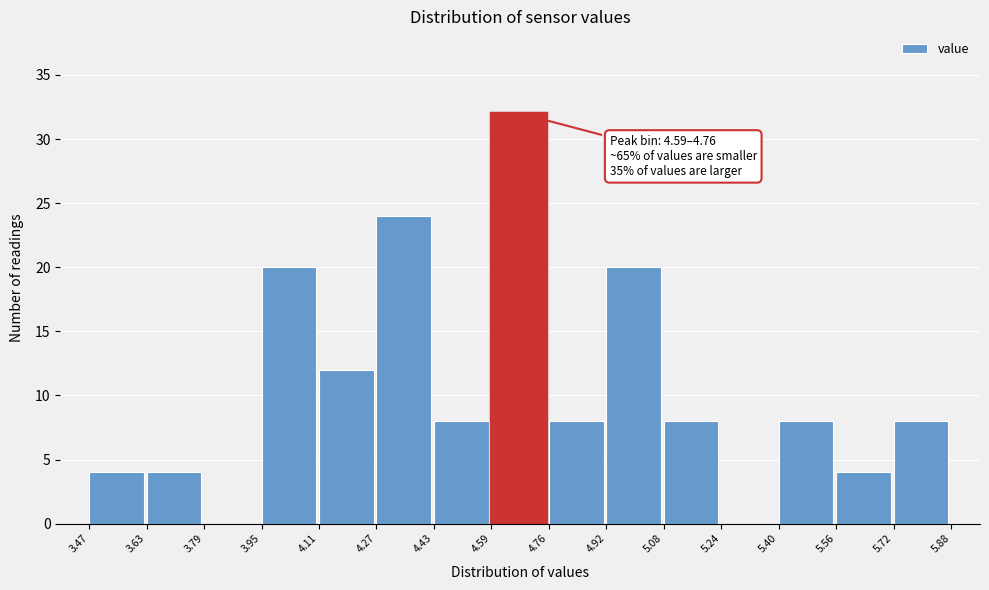

Over which range of the x-axis is the bar tallest?

4.59 to 4.76